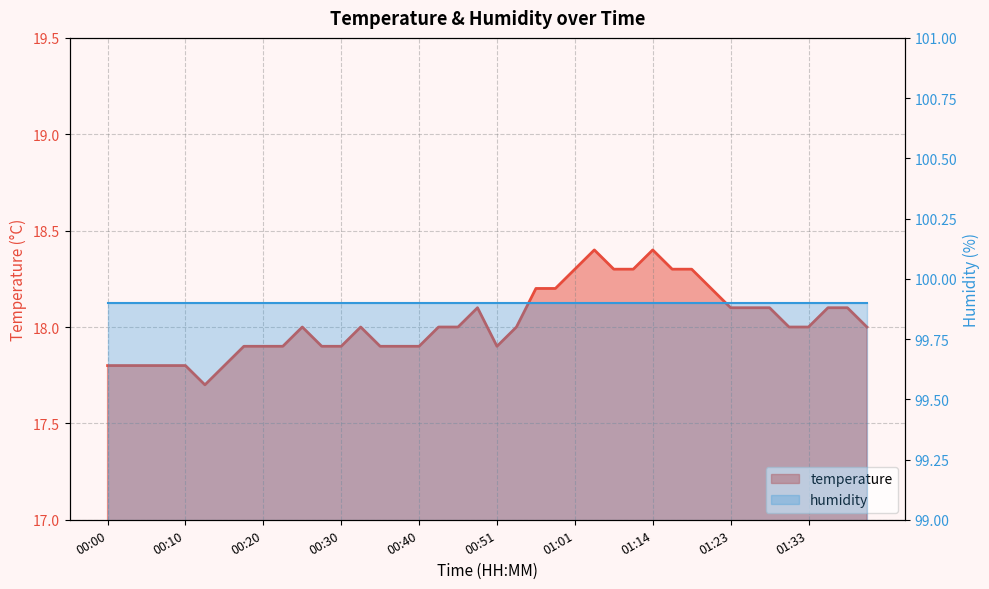

Rank the series by their average value, from lowest to highest.

temperature, humidity